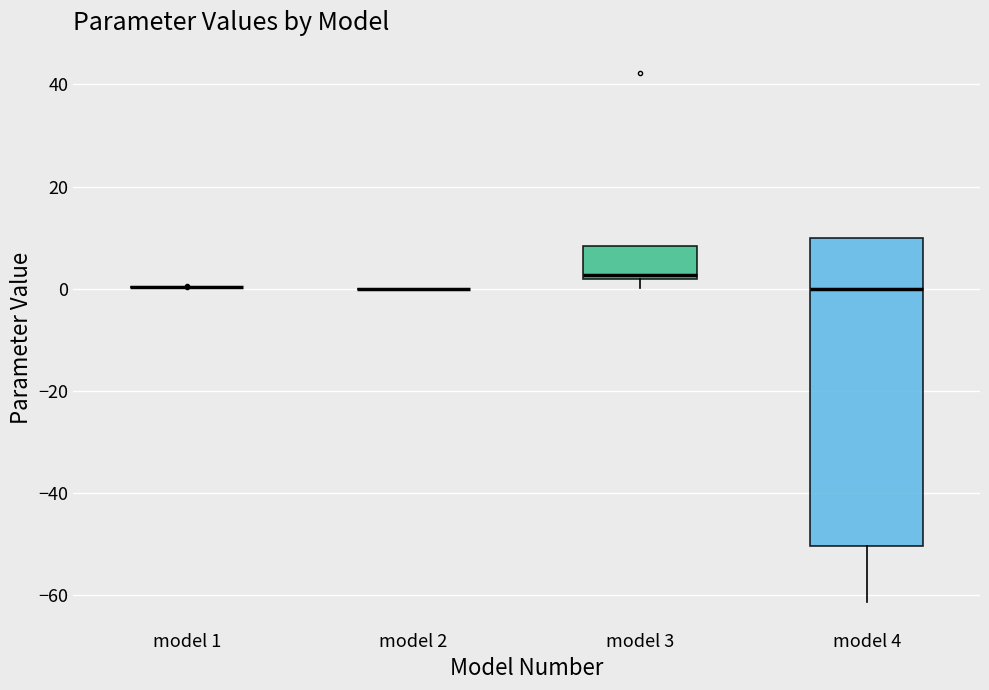

Reading left to right, read every box against the y-axis: the position of its median line, the range the box covers, and the ends of its whiskers. The values are not printed on the chart, so give them approximately, as read against the axis.

model 1: box collapsed to a line at 0, whiskers 0 to 0
model 2: box collapsed to a line at 0, whiskers 0 to 0
model 3: median 2 (just above the box's lower edge), box 2 to 8, whiskers 0 to 8
model 4: median 0, box -50 to 10, whiskers -62 to 10